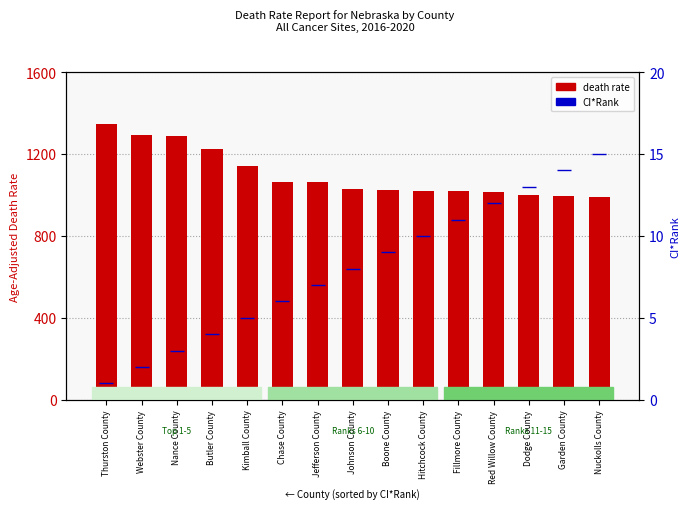

What is the greatest value displayed?

1345.5